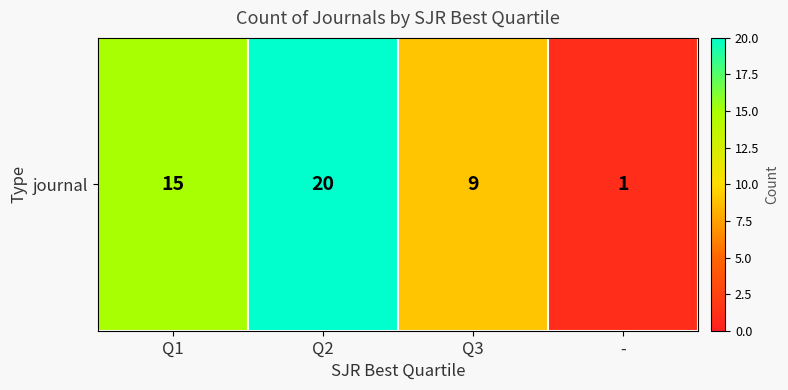

True or false: the data shows 20 at Q2.

True